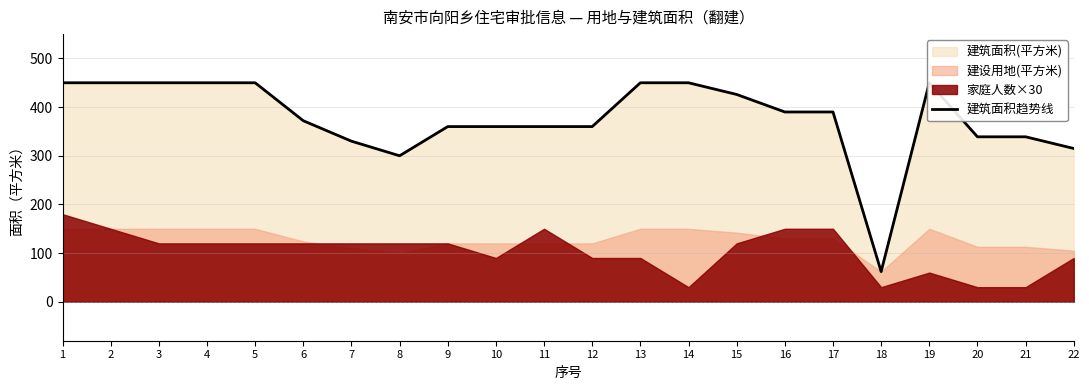

Rank the categories by value from lowest to highest.

18, 8, 22, 7, 20, 21, 9, 10, 11, 12, 6, 16, 17, 15, 1, 2, 3, 4, 5, 13, 14, 19